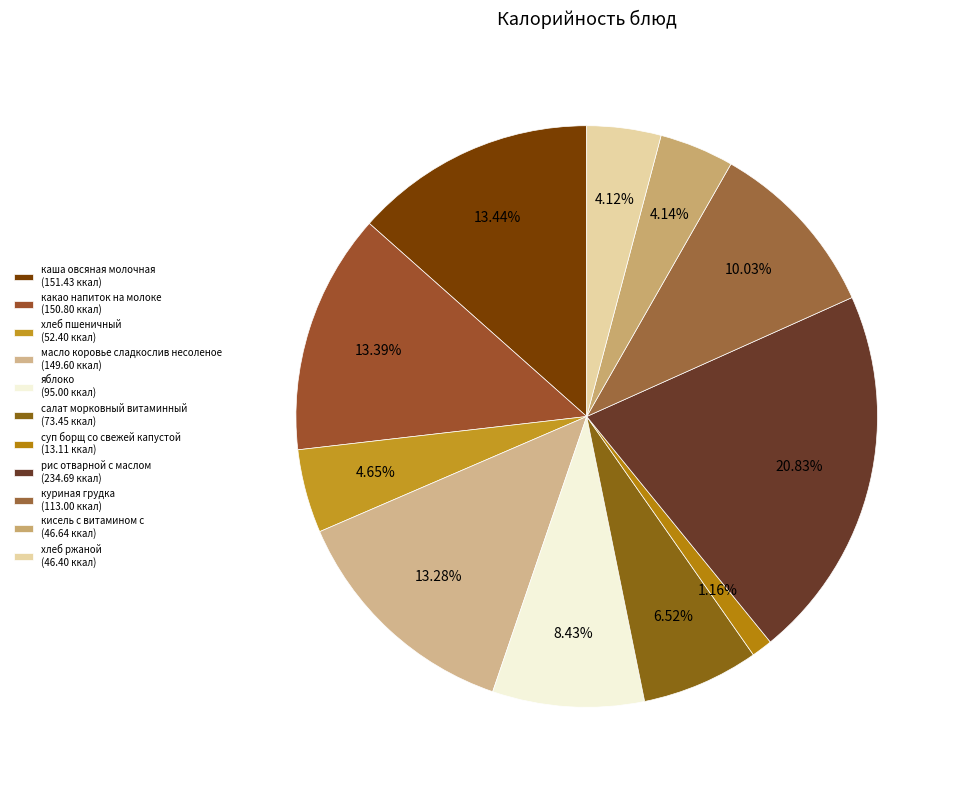

Which has a higher value, хлеб ржаной or куриная грудка?

куриная грудка